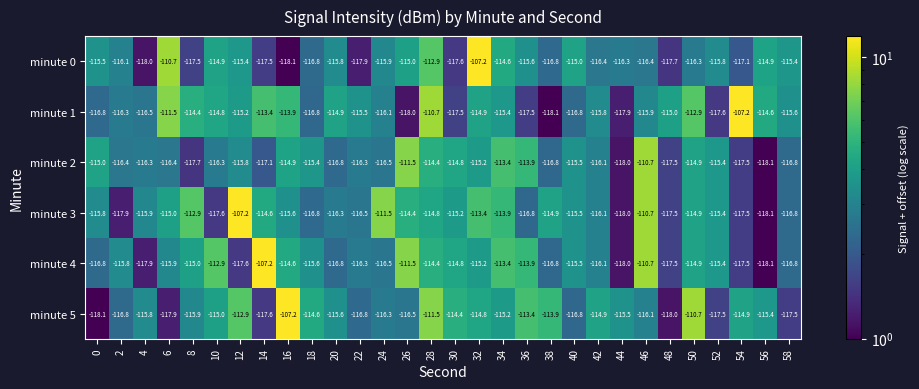

At 10, list the series in order from smallest to largest.

minute 3, minute 2, minute 5, minute 0, minute 1, minute 4